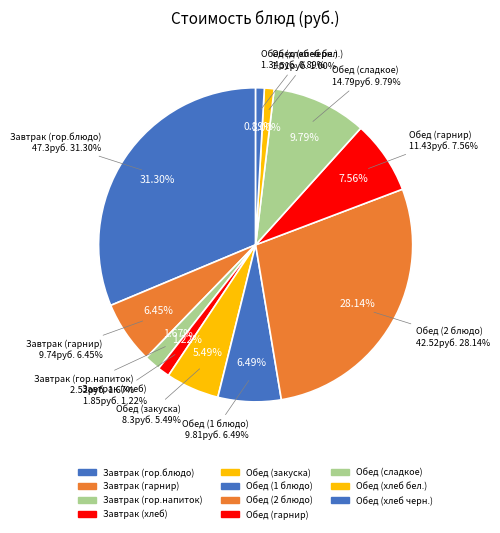

What percentage is NOT represented by Обед (хлеб бел.)?

99.0%